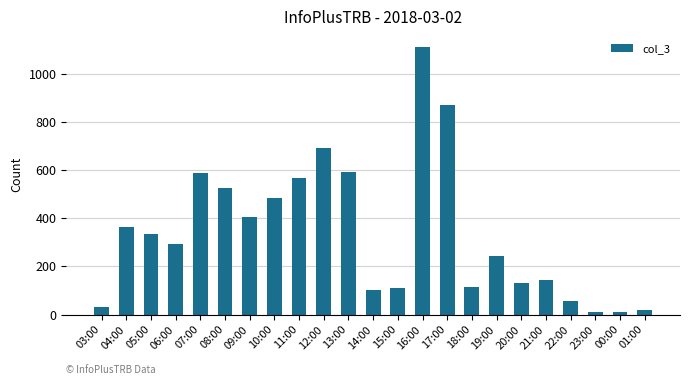

What is the approximate value at 05:00?

333